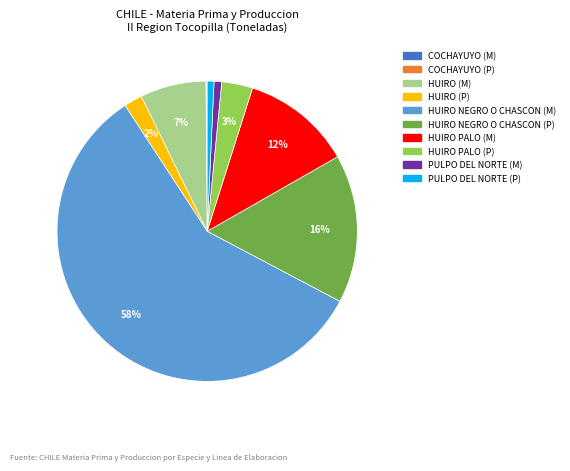

True or false: HUIRO (M) accounts for 7% of the total.

True